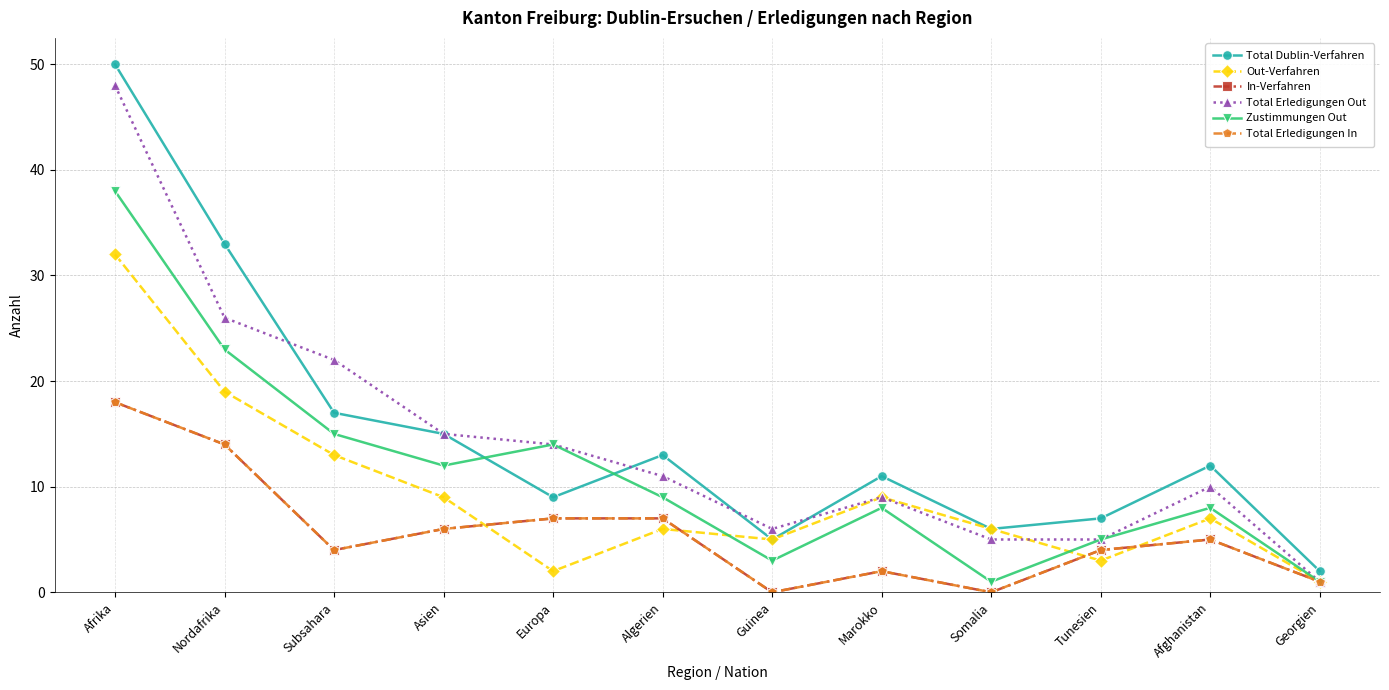

Where is the first local minimum for Total Erledigungen Out?

Guinea